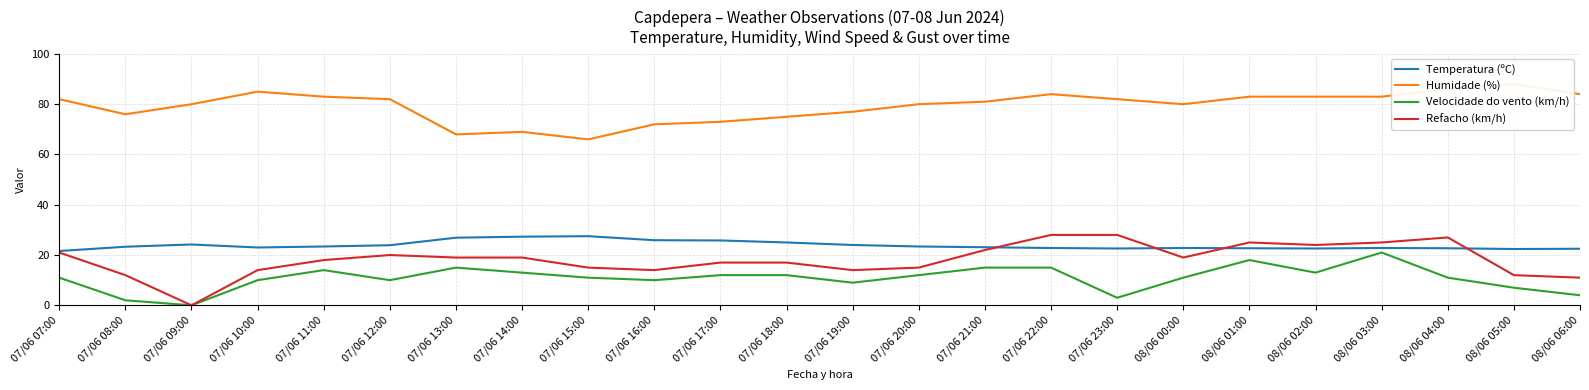

After their last crossing, which series has the higher values: Temperatura (ºC) or Refacho (km/h)?

Temperatura (ºC)